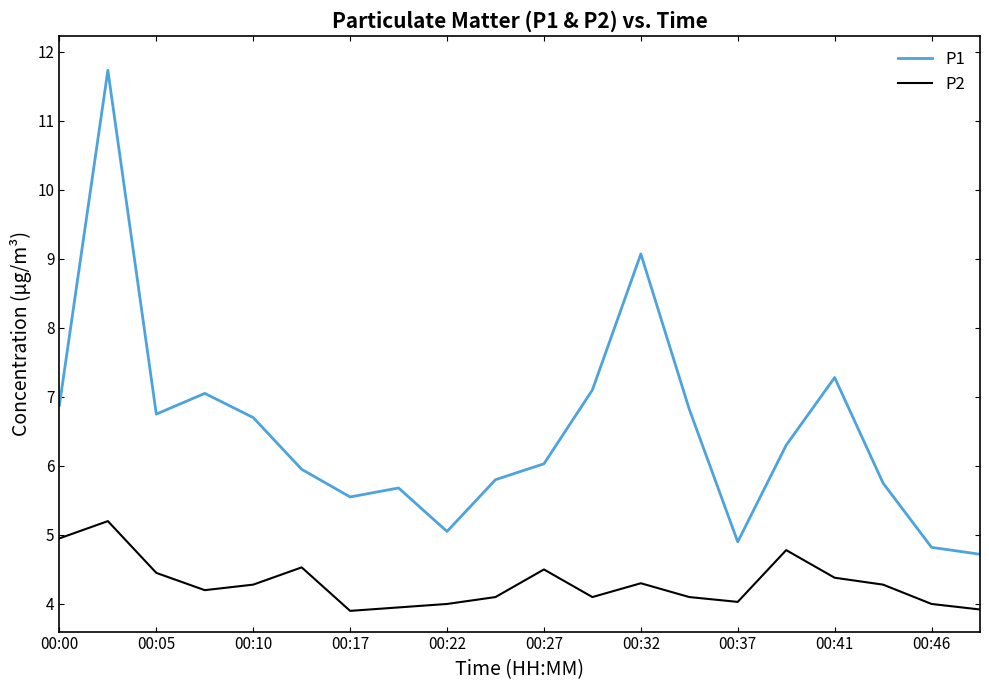

What is the maximum value for P2?

5.2